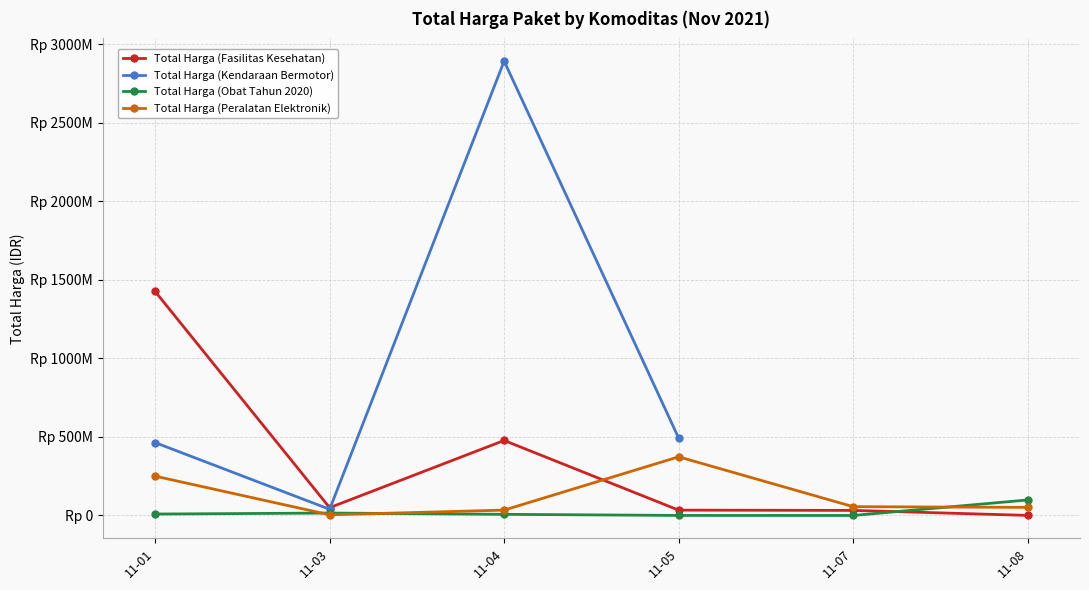

What is the value of the Total Harga (Fasilitas Kesehatan) point at the 5th from the left?

32441200.0